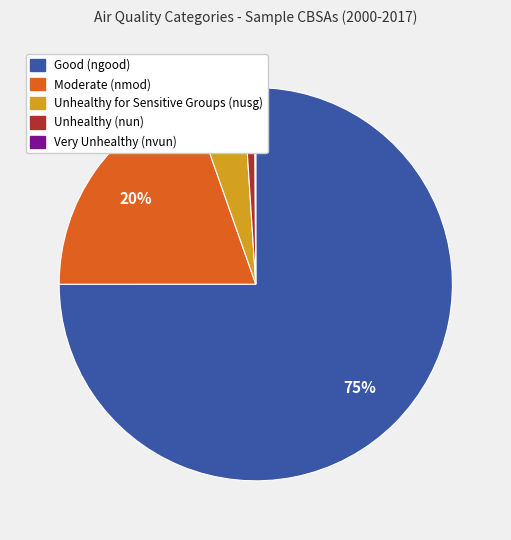

Does any single category account for the majority?

Yes